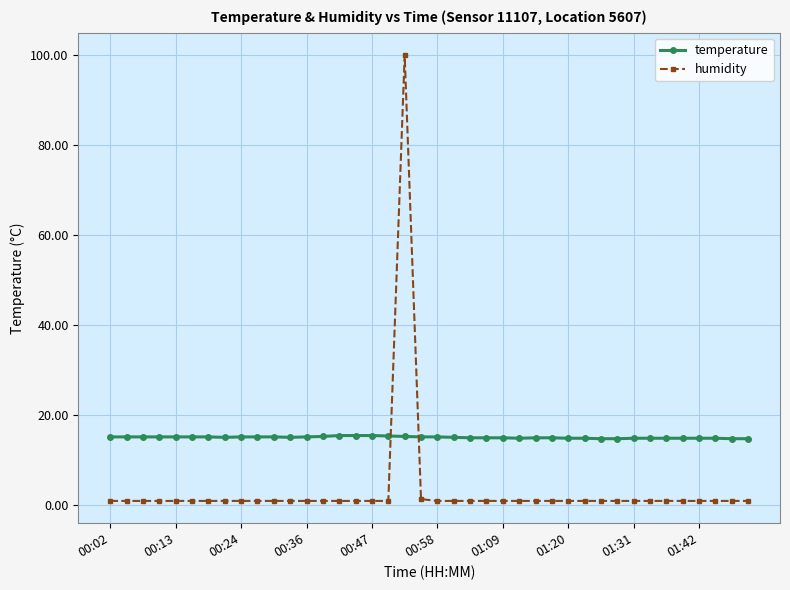

What is the value of the temperature point at the 37th from the left?

14.9